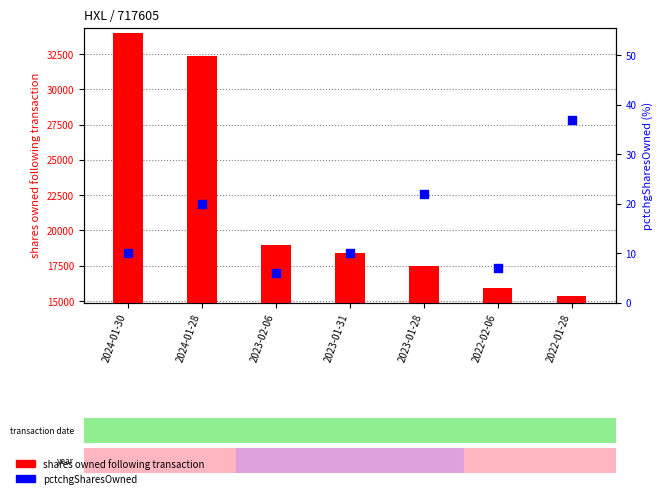

At how many categories does at least one series exceed 621?

7